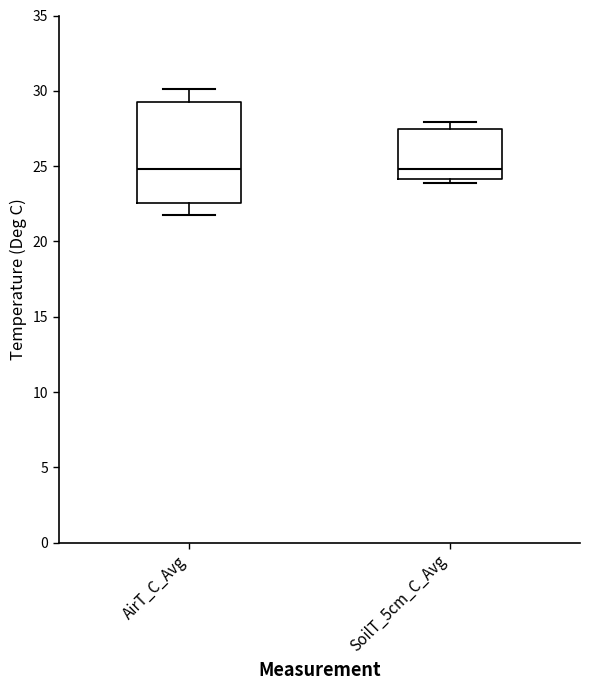

Which box is the tallest, from its lower edge to its upper edge?

AirT_C_Avg